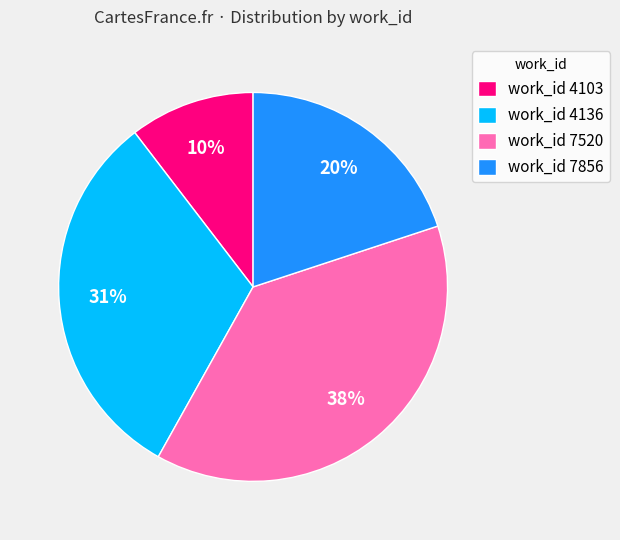

Does work_id 4136 represent more than half of the total?

No